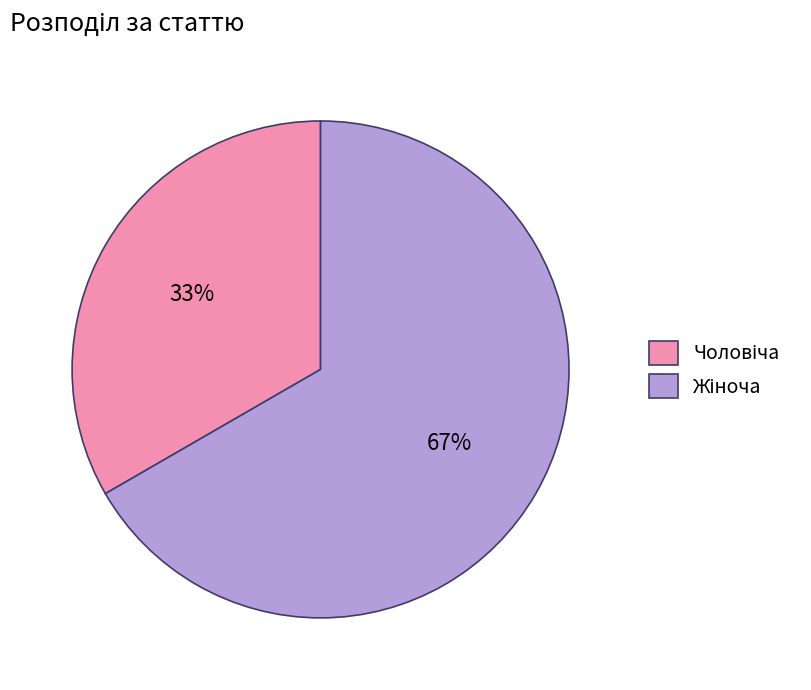

To the nearest percent, what is the average slice percentage?

50%